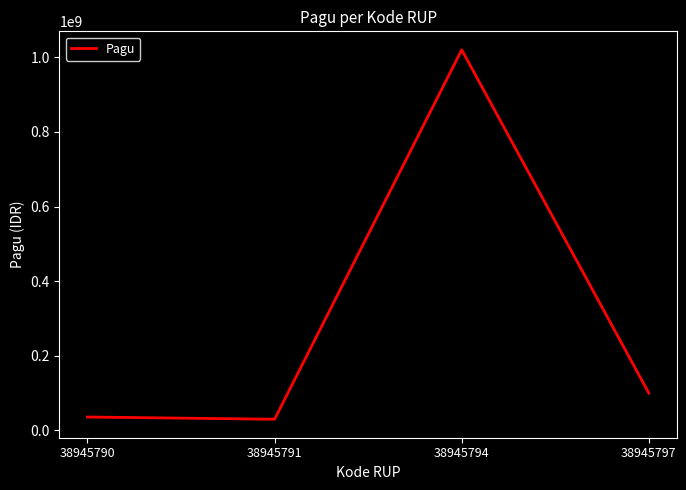

True or false: the data has more than 2 interior local peaks.

False